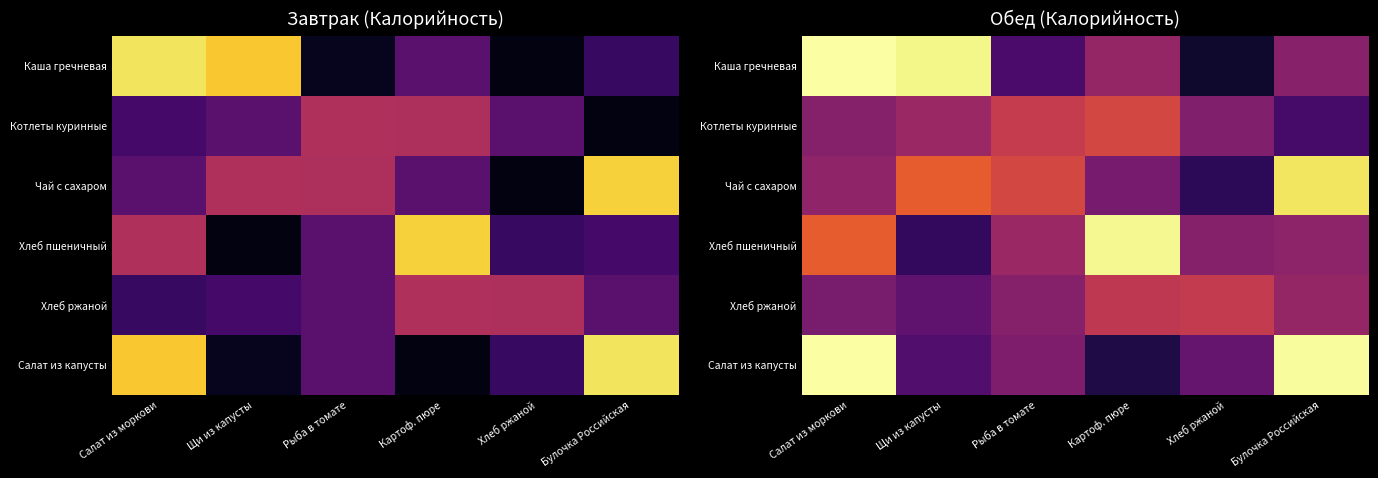

At how many categories does at least one series exceed 83?

6